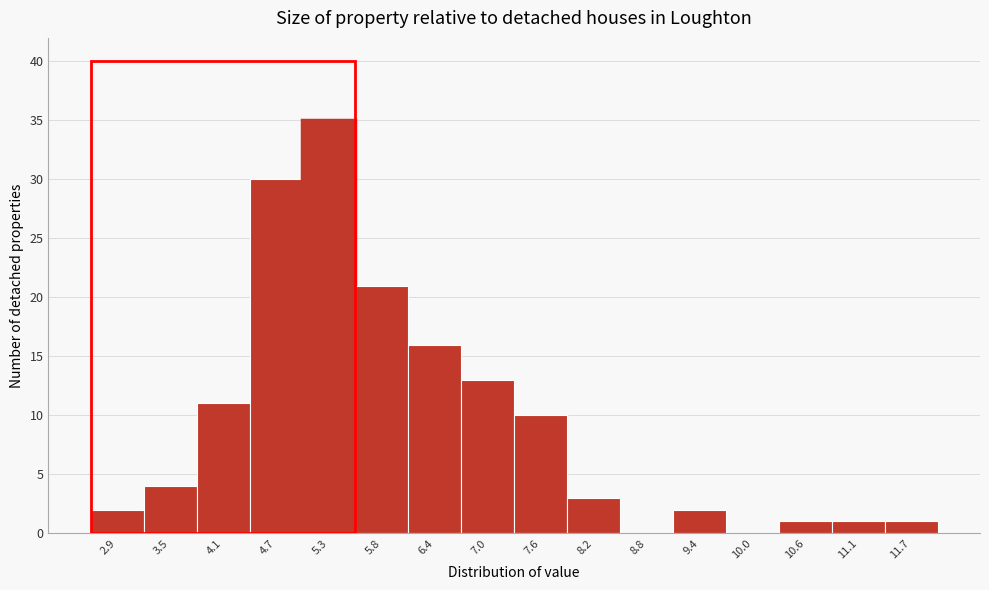

Reading left to right, list every bar in this chart as the range it spans on the x-axis followed by its height. Neither the bar edges nor the heights are printed on the chart, so give them approximately, as read against the axes.

2.6 to 3.2: 2
3.2 to 3.8: 4
3.8 to 4.4: 11
4.4 to 5.0: 30
5.0 to 5.5: 35
5.5 to 6.1: 21
6.1 to 6.7: 16
6.7 to 7.3: 13
7.3 to 7.9: 10
7.9 to 8.5: 3
8.5 to 9.1: 0
9.1 to 9.7: 2
9.7 to 10.3: 0
10.3 to 10.9: 1
10.9 to 11.4: 1
11.4 to 12.0: 1